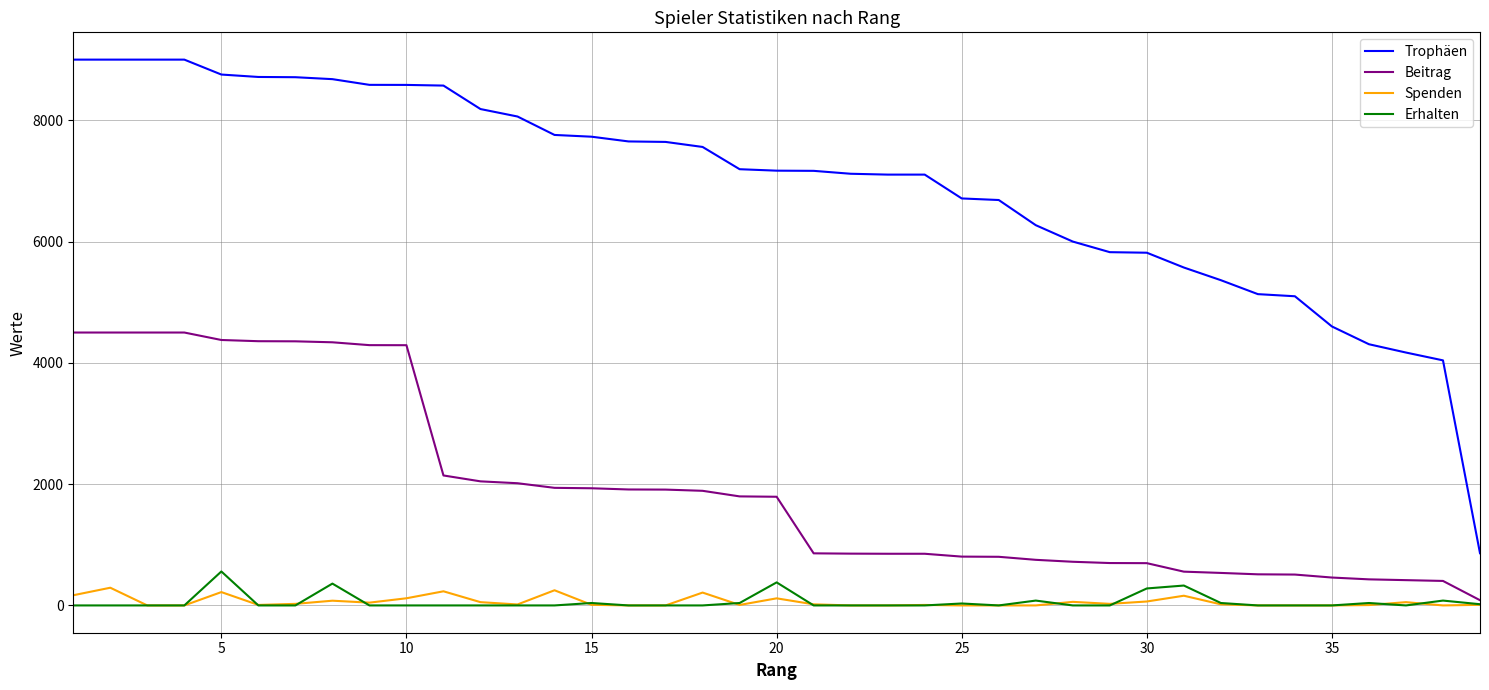

Which series has the largest range (max minus min)?

Trophäen